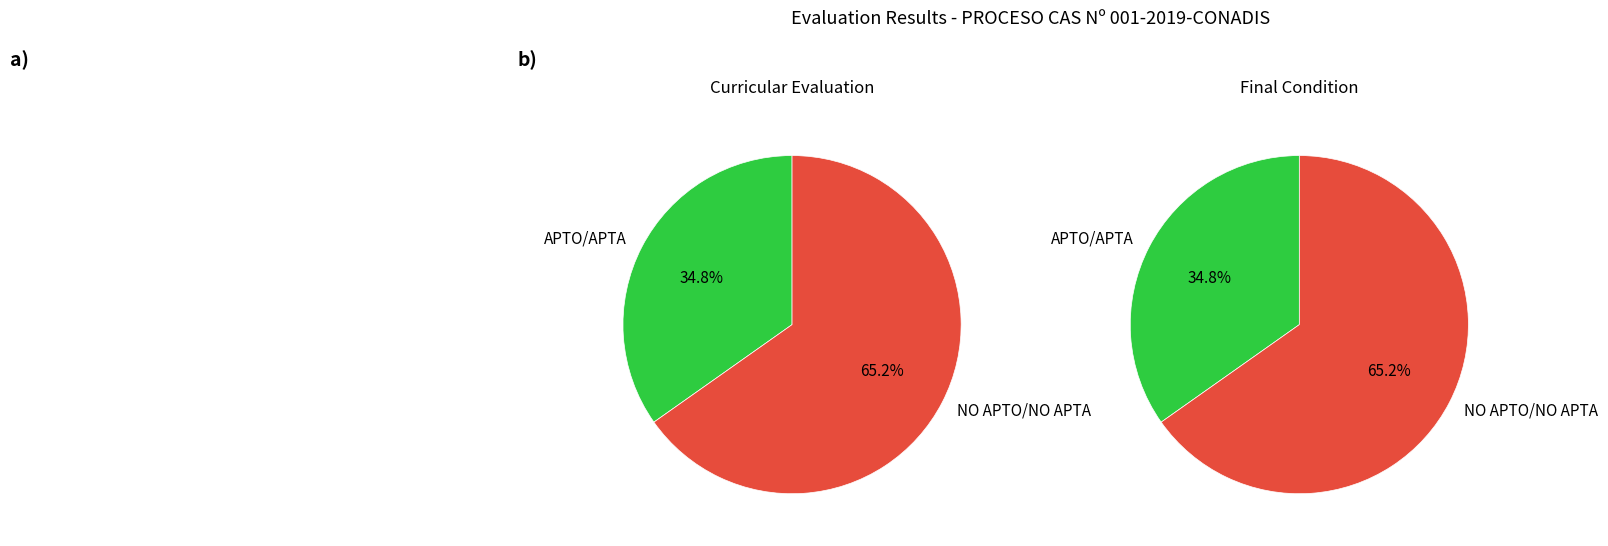

What is the smallest slice in the pie chart?

APTO/APTA